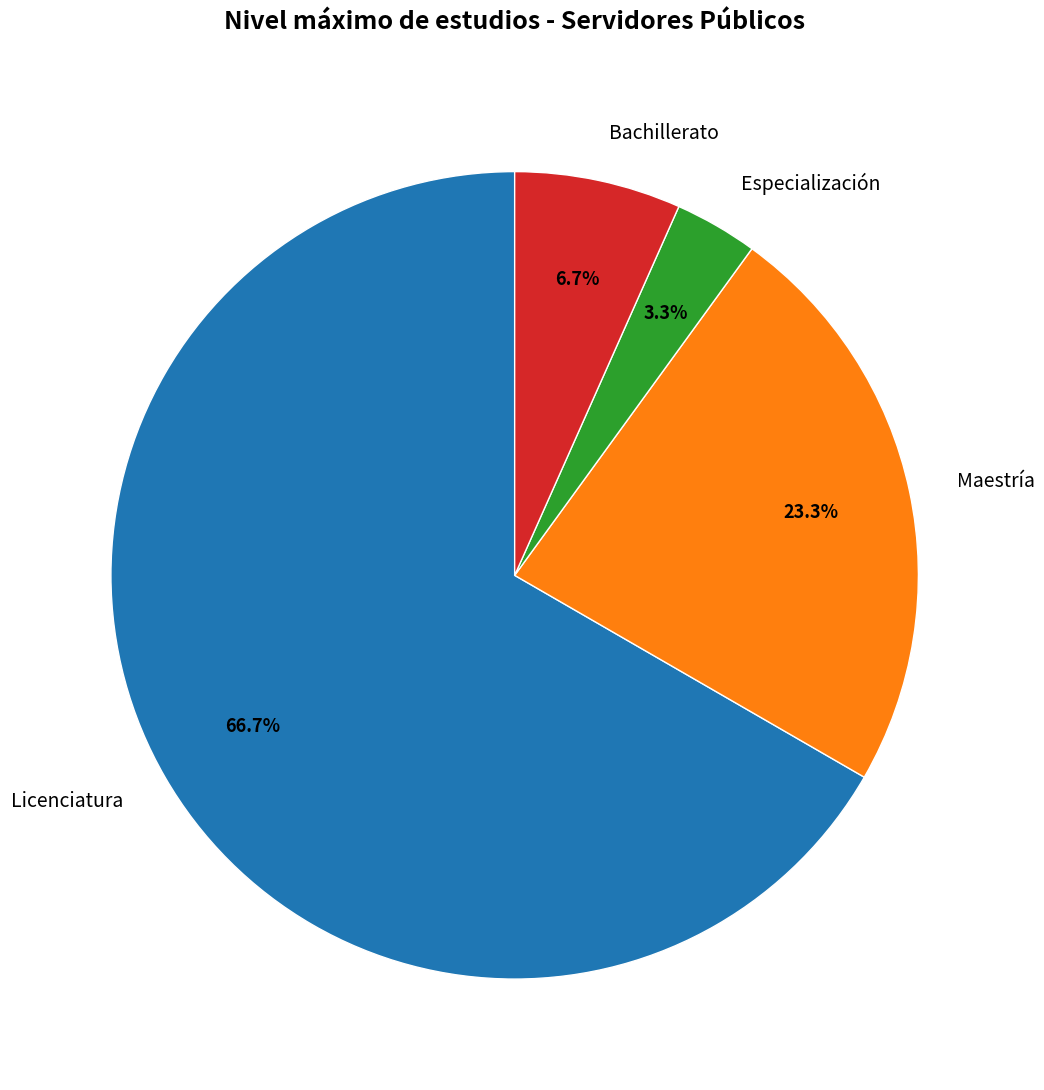

What is the total percentage of Especialización and Licenciatura?

70.0%